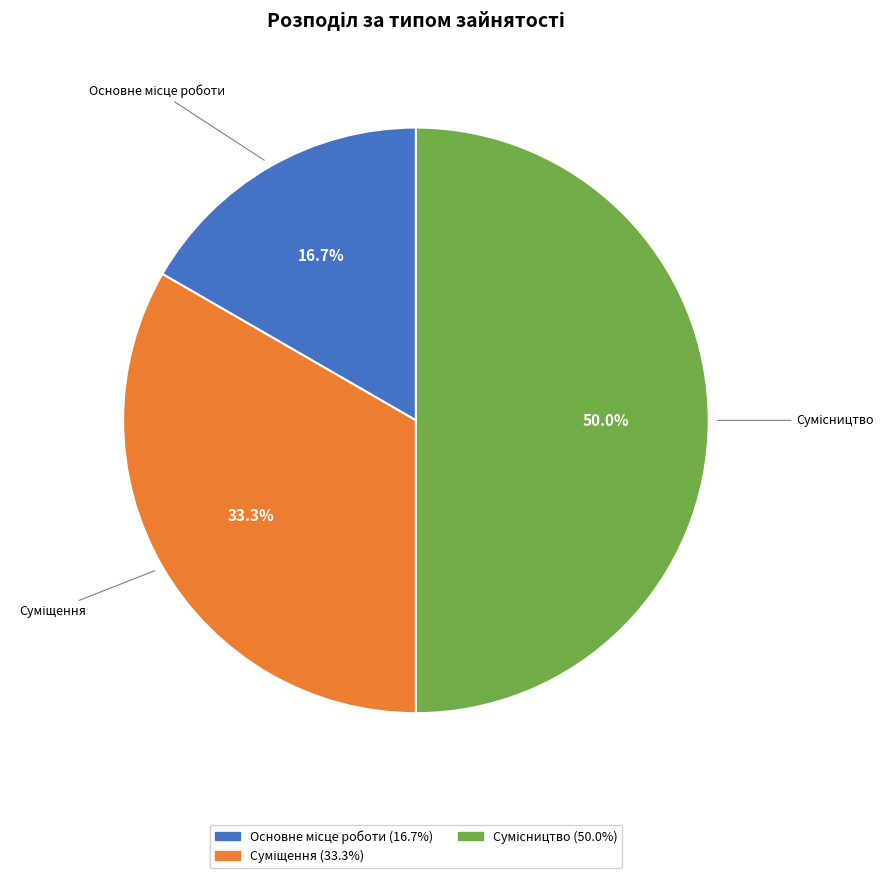

What is the change in value from Основне місце роботи to Суміщення?

+1